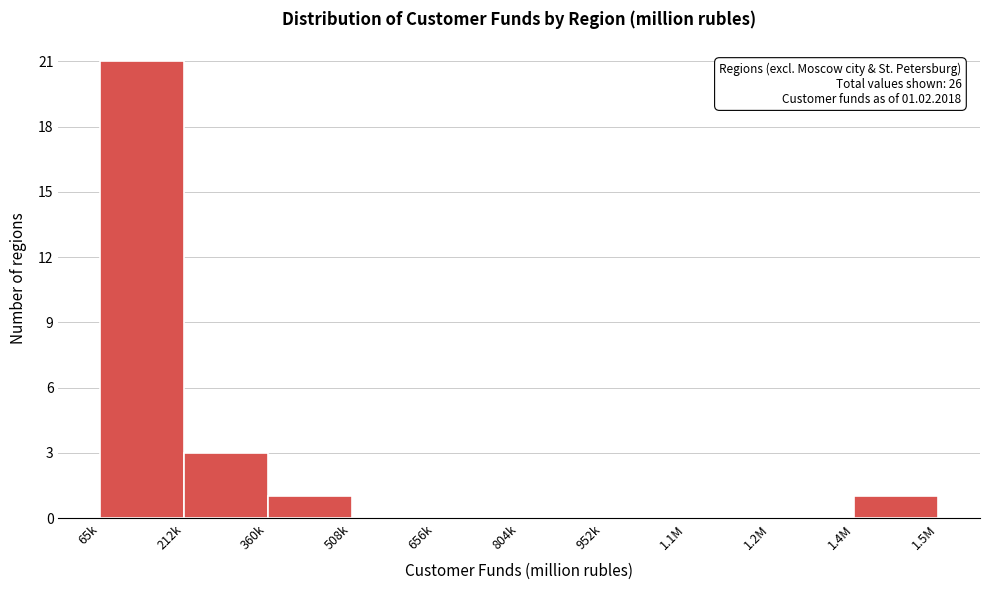

Reading left to right, extract all data points from this chart.

65k=21	212k=3	360k=1	508k=0	656k=0	804k=0	952k=0	1.1M=0	1.2M=0	1.4M=1